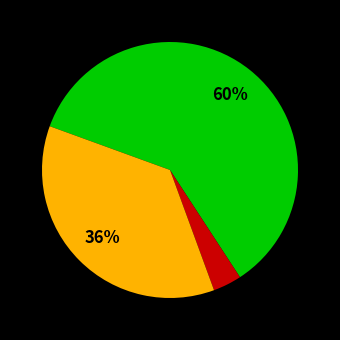

Does any single category account for the majority?

Yes